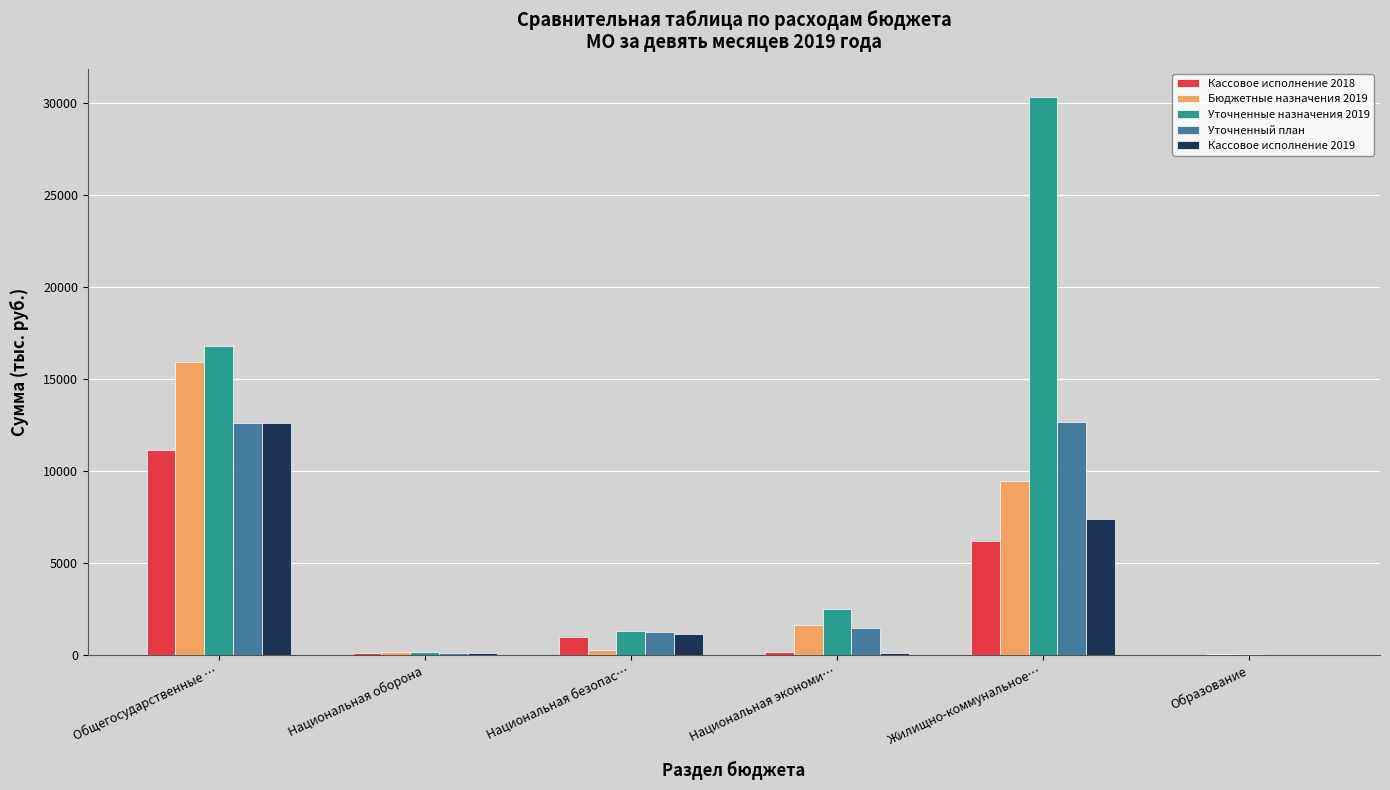

At which label is Уточненные назначения 2019 closest to 15186?

Общегосударственные …